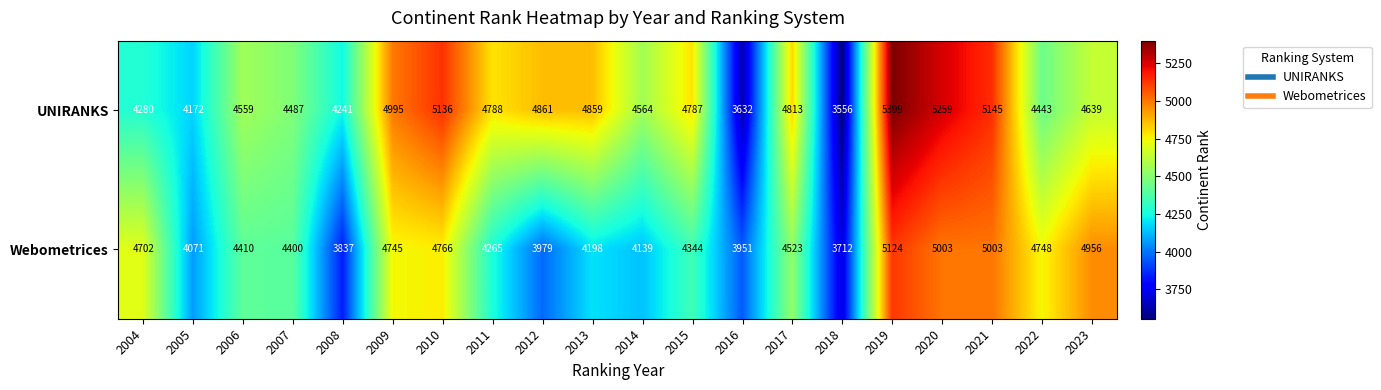

Which category has the lowest value in the UNIRANKS series?

2018